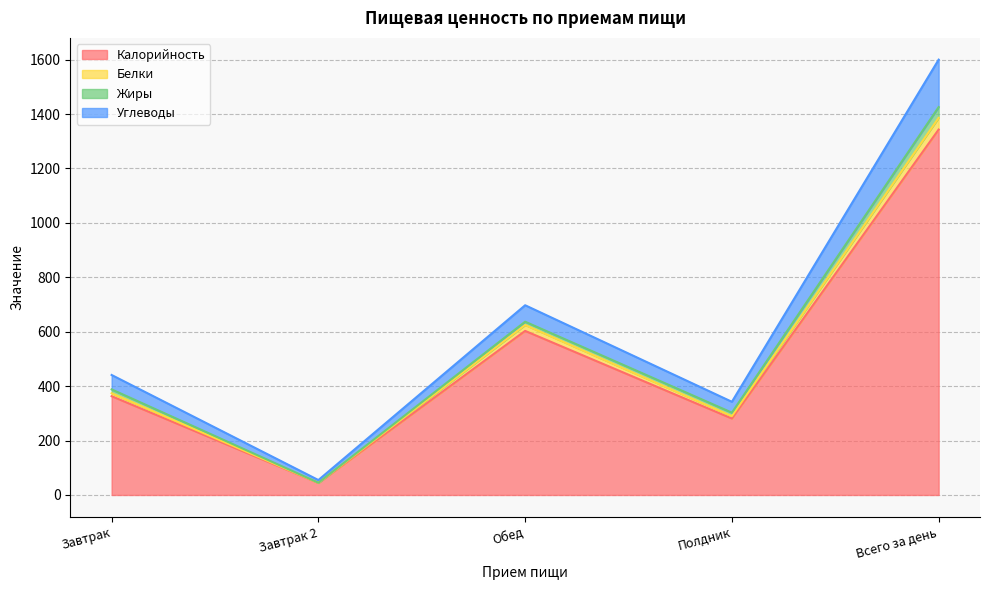

Which category has the highest value in the Калорийность series?

Всего за день